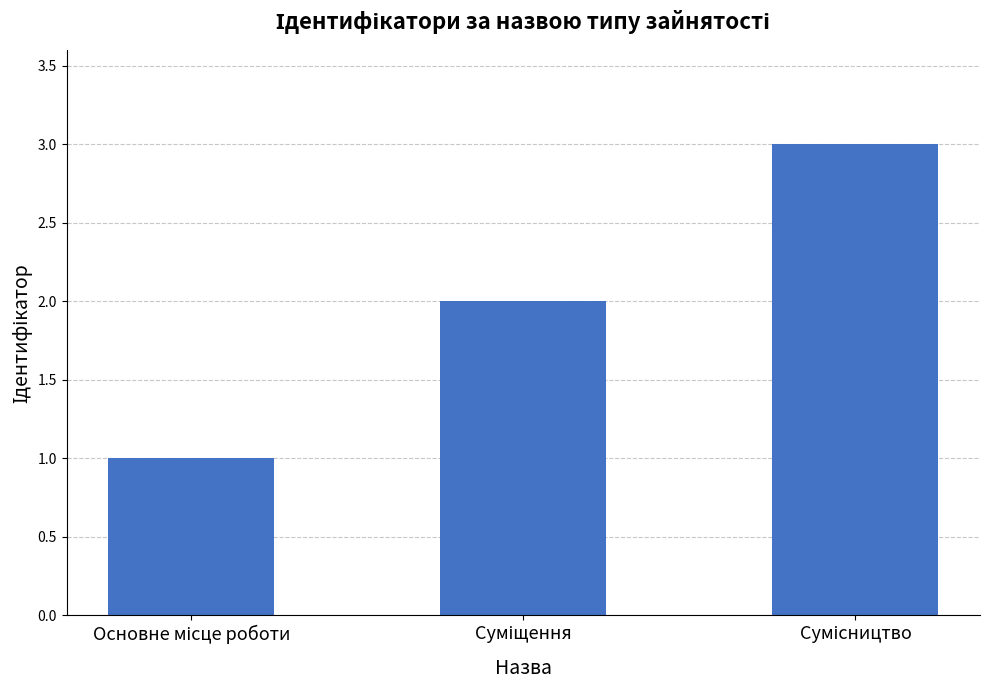

What is the sum of all values?

6